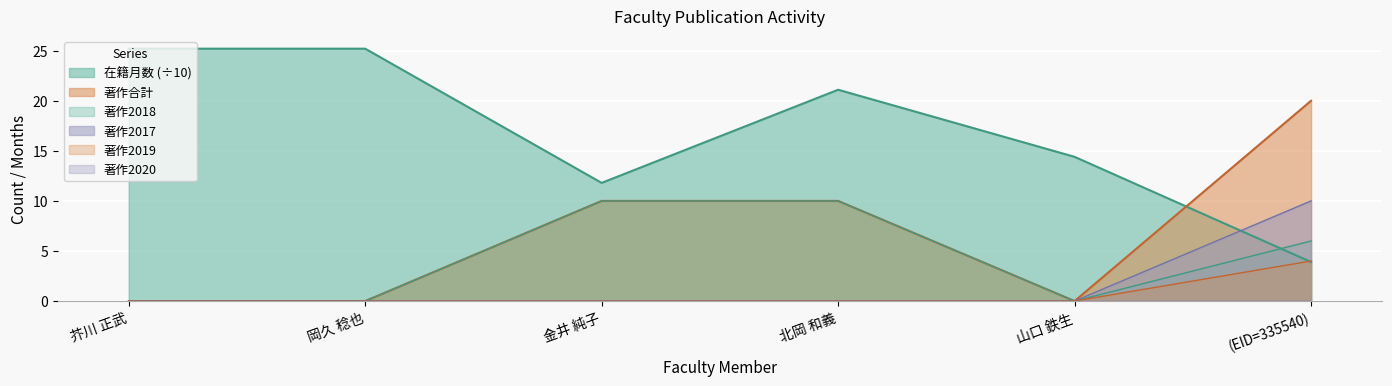

Which category has the lowest value across all series?

芥川 正武